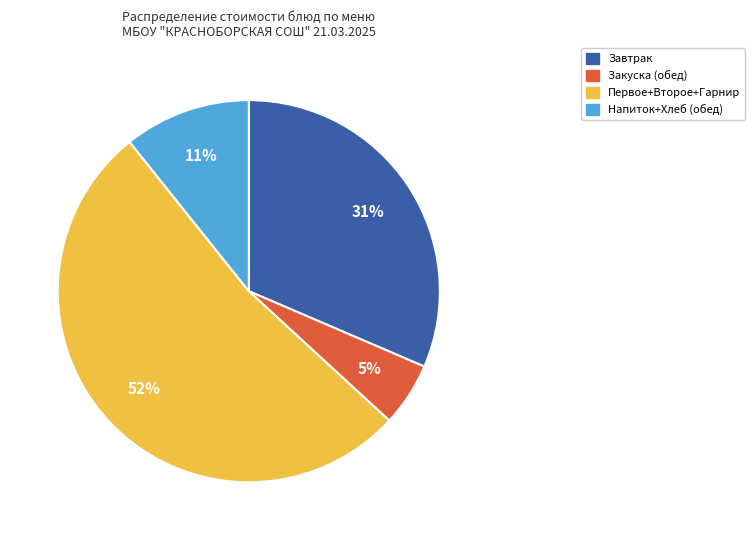

To the nearest percent, what is the average slice percentage?

25%